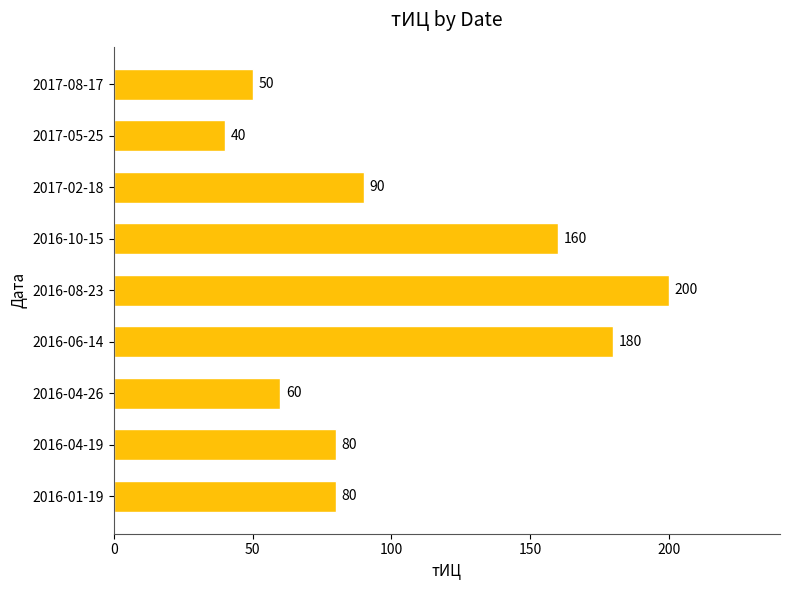

How many data points does each series have?

9